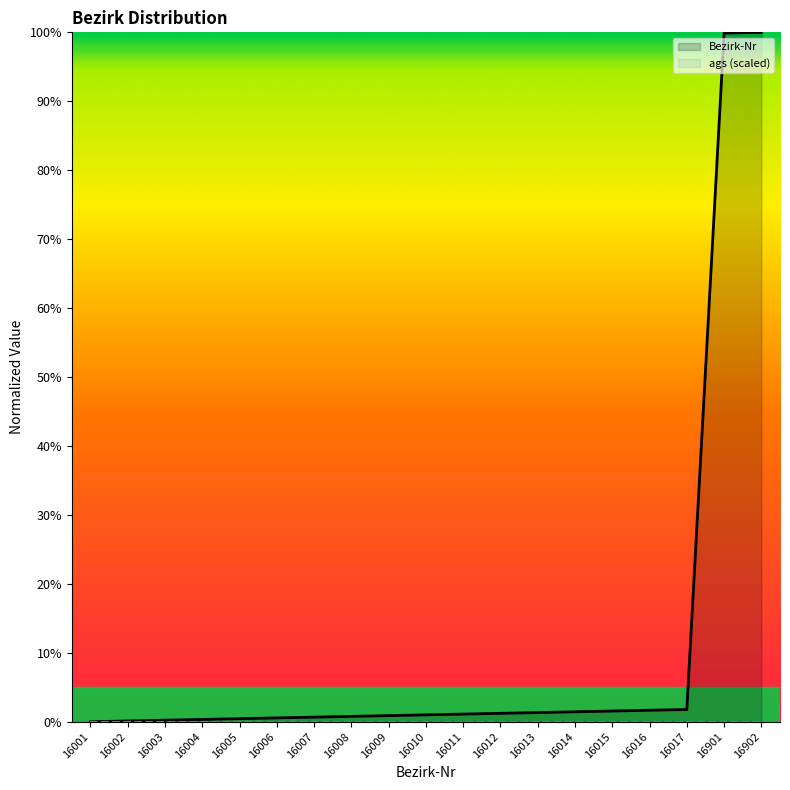

Is it true that Bezirk-Nr equals 25.6 at 16901?

False